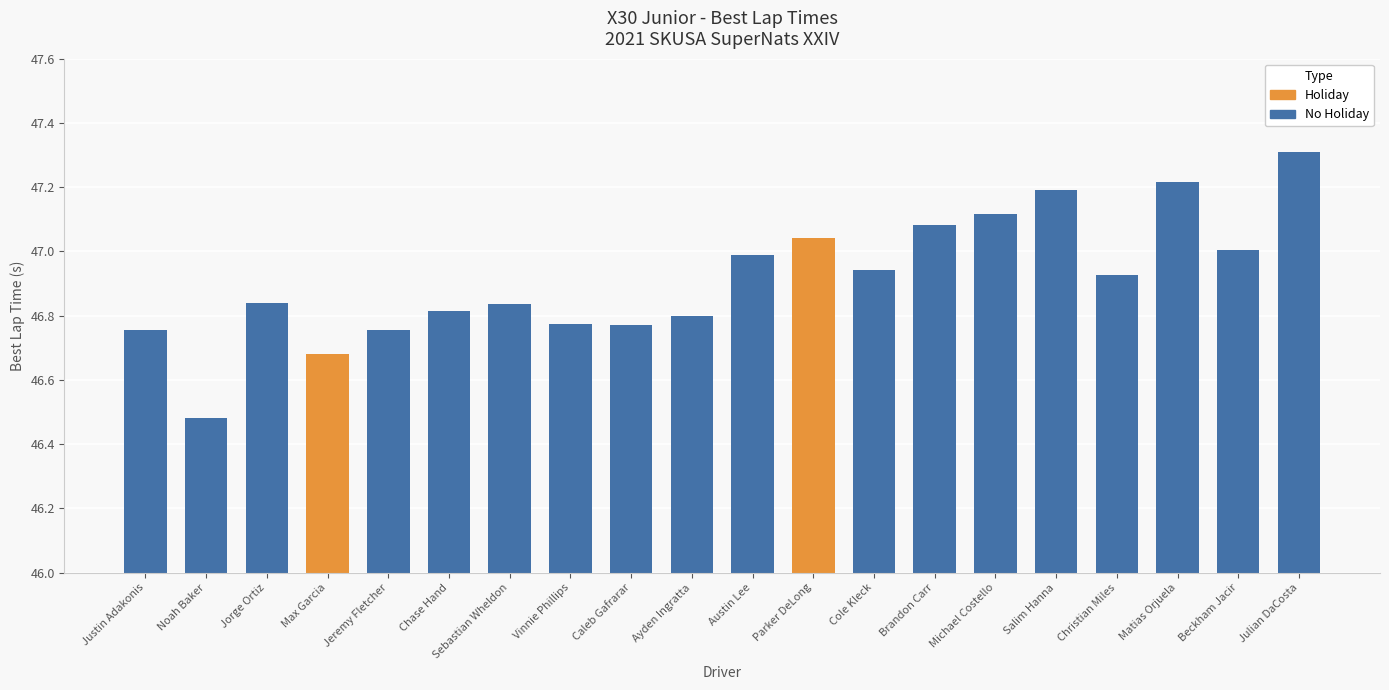

What is the label of the 20th bar from the right?

Justin Adakonis